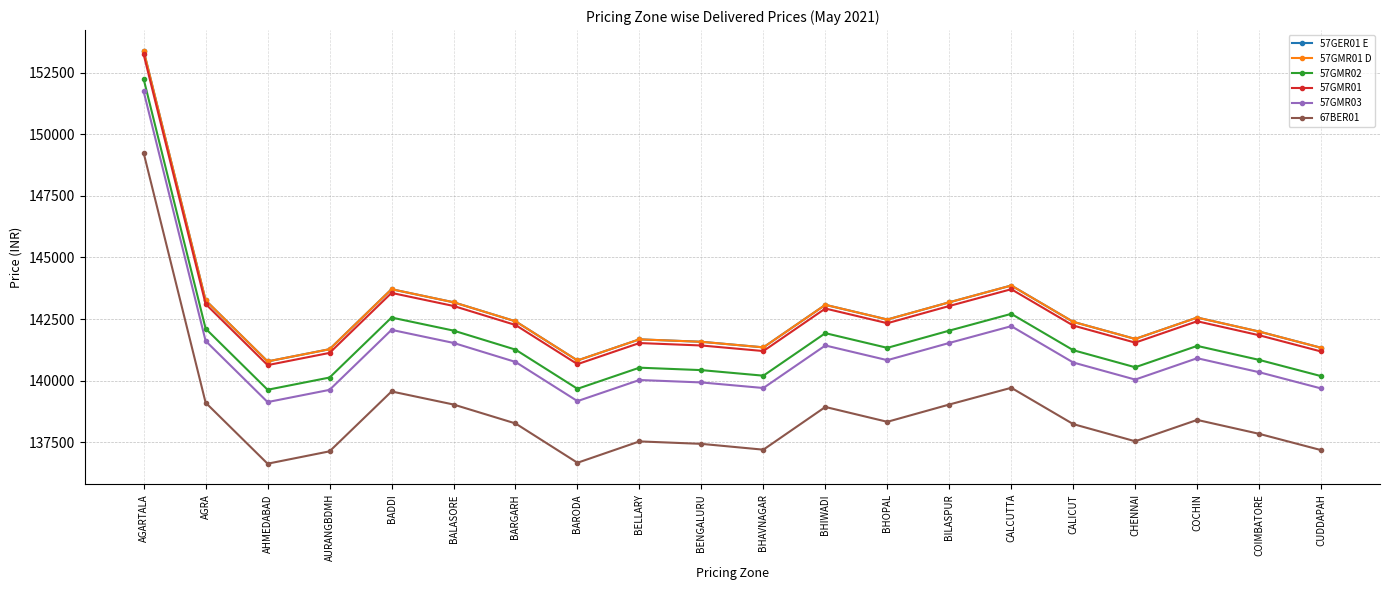

Reading left to right, extract all data points from this chart.

57GER01 E: AGARTALA=153389	AGRA=143260	AHMEDABAD=140779	AURANGBDMH=141275	BADDI=143710	BALASORE=143180	BARGARH=142408	BARODA=140818	BELLARY=141675	BENGALURU=141576	BHAVNAGAR=141350	BHIWADI=143076	BHOPAL=142480	BILASPUR=143179	CALCUTTA=143860	CALICUT=142385	CHENNAI=141692	COCHIN=142559	COIMBATORE=141991	CUDDAPAH=141332
57GMR01 D: AGARTALA=153389	AGRA=143260	AHMEDABAD=140779	AURANGBDMH=141275	BADDI=143710	BALASORE=143180	BARGARH=142408	BARODA=140818	BELLARY=141675	BENGALURU=141576	BHAVNAGAR=141350	BHIWADI=143076	BHOPAL=142480	BILASPUR=143179	CALCUTTA=143860	CALICUT=142385	CHENNAI=141692	COCHIN=142559	COIMBATORE=141991	CUDDAPAH=141332
57GMR02: AGARTALA=152239	AGRA=142110	AHMEDABAD=139629	AURANGBDMH=140125	BADDI=142560	BALASORE=142030	BARGARH=141258	BARODA=139668	BELLARY=140525	BENGALURU=140426	BHAVNAGAR=140200	BHIWADI=141926	BHOPAL=141330	BILASPUR=142029	CALCUTTA=142710	CALICUT=141235	CHENNAI=140542	COCHIN=141409	COIMBATORE=140841	CUDDAPAH=140182
57GMR01: AGARTALA=153239	AGRA=143110	AHMEDABAD=140629	AURANGBDMH=141125	BADDI=143560	BALASORE=143030	BARGARH=142258	BARODA=140668	BELLARY=141525	BENGALURU=141426	BHAVNAGAR=141200	BHIWADI=142926	BHOPAL=142330	BILASPUR=143029	CALCUTTA=143710	CALICUT=142235	CHENNAI=141542	COCHIN=142409	COIMBATORE=141841	CUDDAPAH=141182
57GMR03: AGARTALA=151739	AGRA=141610	AHMEDABAD=139129	AURANGBDMH=139625	BADDI=142060	BALASORE=141530	BARGARH=140758	BARODA=139168	BELLARY=140025	BENGALURU=139926	BHAVNAGAR=139700	BHIWADI=141426	BHOPAL=140830	BILASPUR=141529	CALCUTTA=142210	CALICUT=140735	CHENNAI=140042	COCHIN=140909	COIMBATORE=140341	CUDDAPAH=139682
67BER01: AGARTALA=149242	AGRA=139105	AHMEDABAD=136628	AURANGBDMH=137130	BADDI=139560	BALASORE=139030	BARGARH=138262	BARODA=136666	BELLARY=137533	BENGALURU=137433	BHAVNAGAR=137197	BHIWADI=138931	BHOPAL=138328	BILASPUR=139030	CALCUTTA=139709	CALICUT=138235	CHENNAI=137538	COCHIN=138405	COIMBATORE=137840	CUDDAPAH=137179